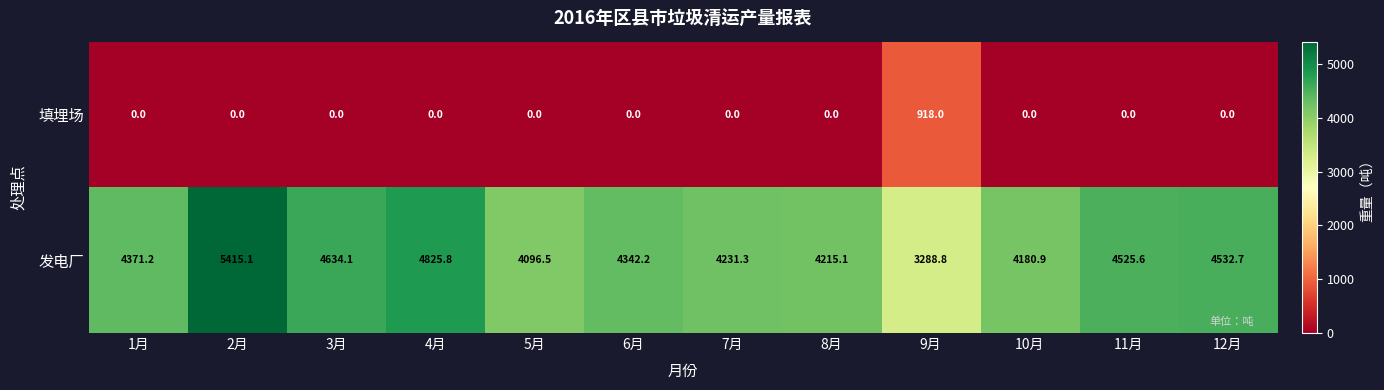

Reading left to right, list all the values displayed in this chart.

填埋场: 1月=0.0	2月=0.0	3月=0.0	4月=0.0	5月=0.0	6月=0.0	7月=0.0	8月=0.0	9月=918.0	10月=0.0	11月=0.0	12月=0.0
发电厂: 1月=4371.2	2月=5415.1	3月=4634.1	4月=4825.8	5月=4096.5	6月=4342.2	7月=4231.3	8月=4215.1	9月=3288.8	10月=4180.9	11月=4525.6	12月=4532.7